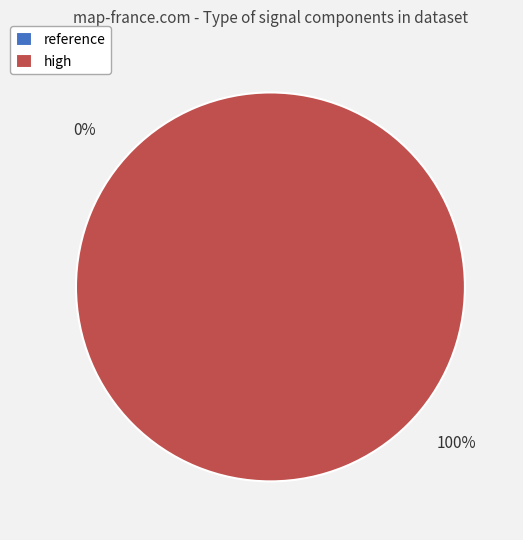

True or false: reference accounts for 0% of the total.

True